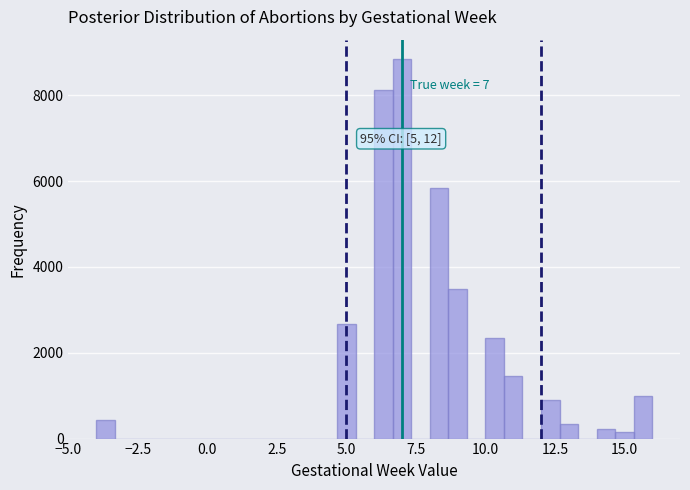

Read against the x-axis, roughly where is the centre of the tallest bar?

7.0